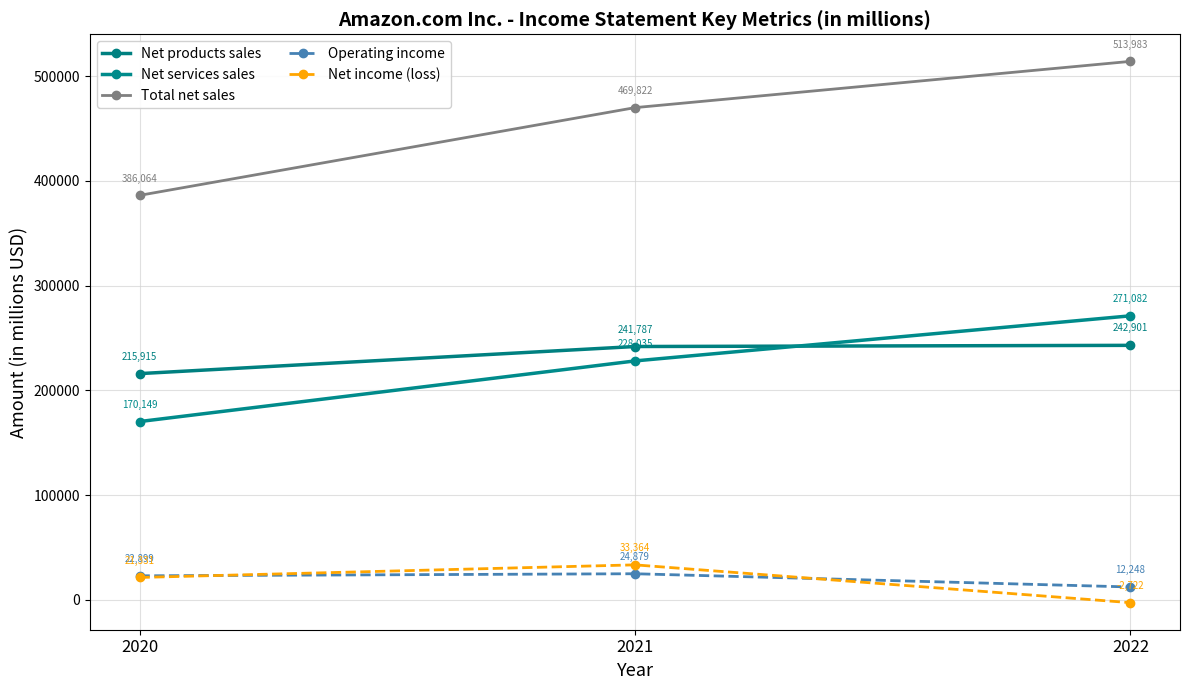

At which category is the sum across all series the highest?

2022